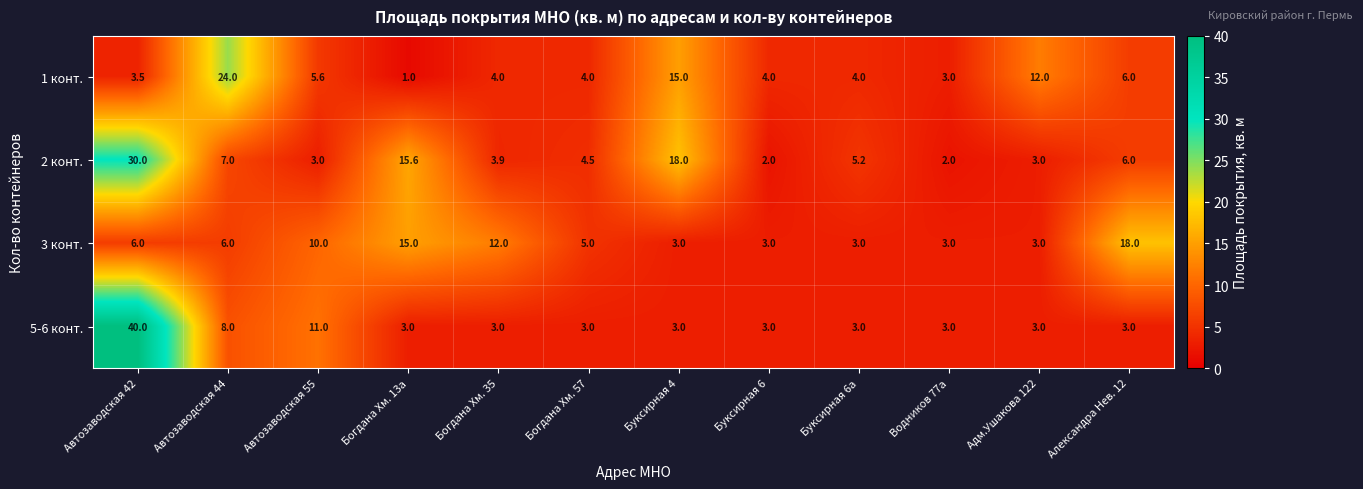

Between Богданa Хм. 13а and Буксирная 6а, which series saw the biggest shift?

3 конт.